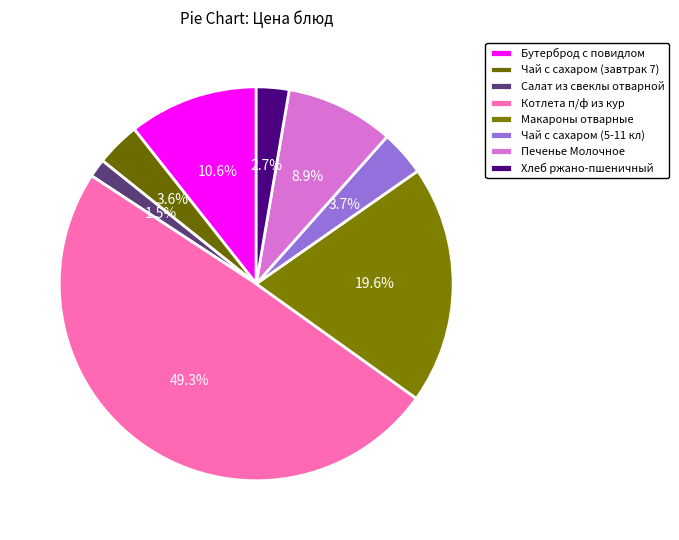

How many segments does this pie chart have?

8